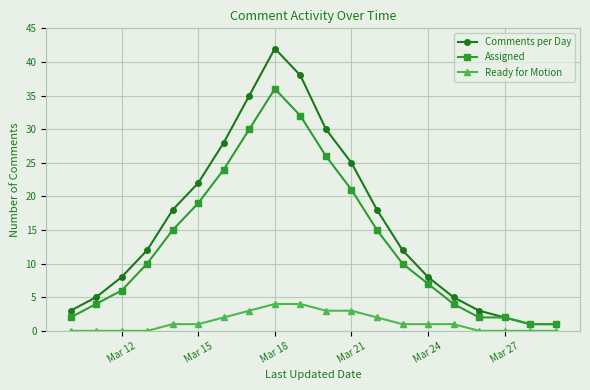

What is the difference between the second highest and minimum values in the Comments per Day series?

37